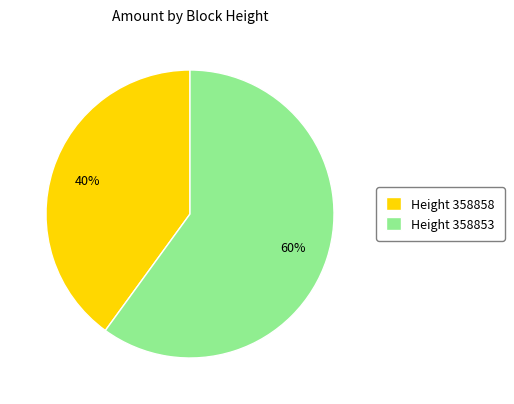

What is the largest slice in the pie chart?

Height 358853